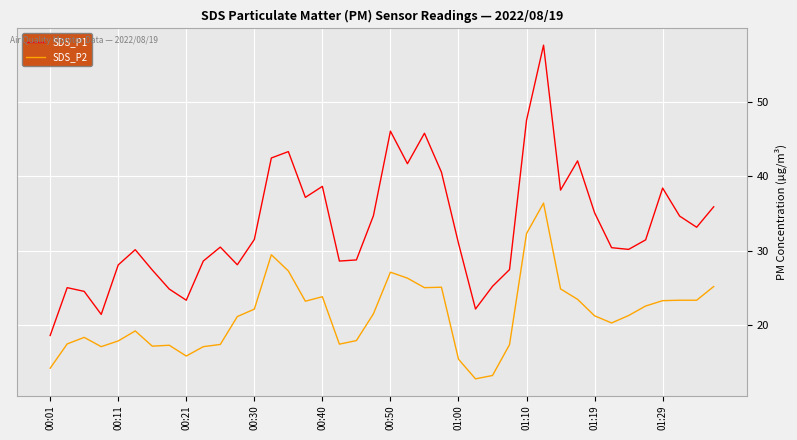

True or false: SDS_P1 and SDS_P2 intersect in this chart.

False